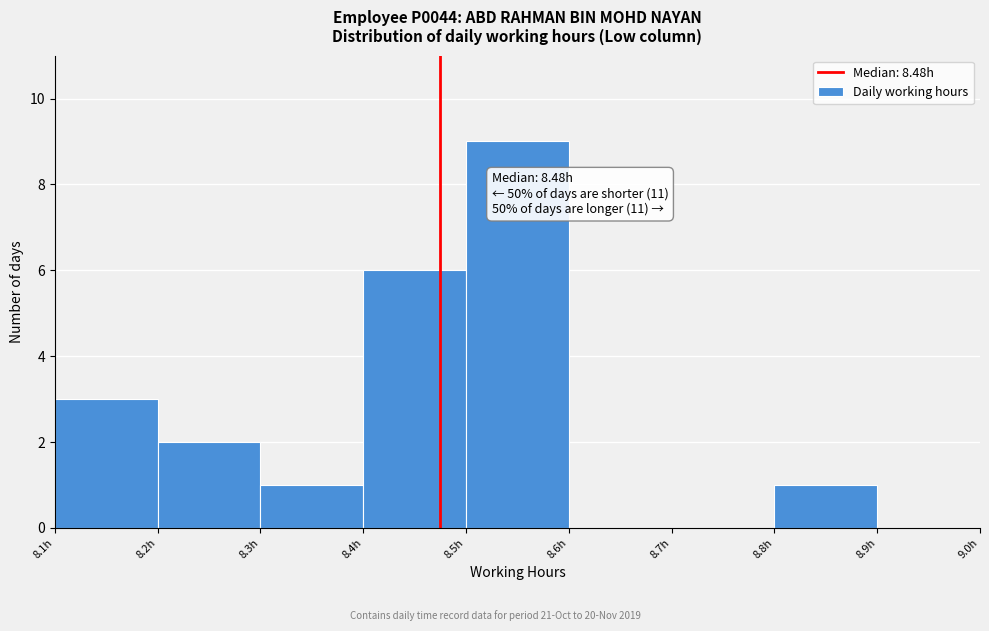

Over which range of the x-axis is the bar tallest?

8.5 to 8.6